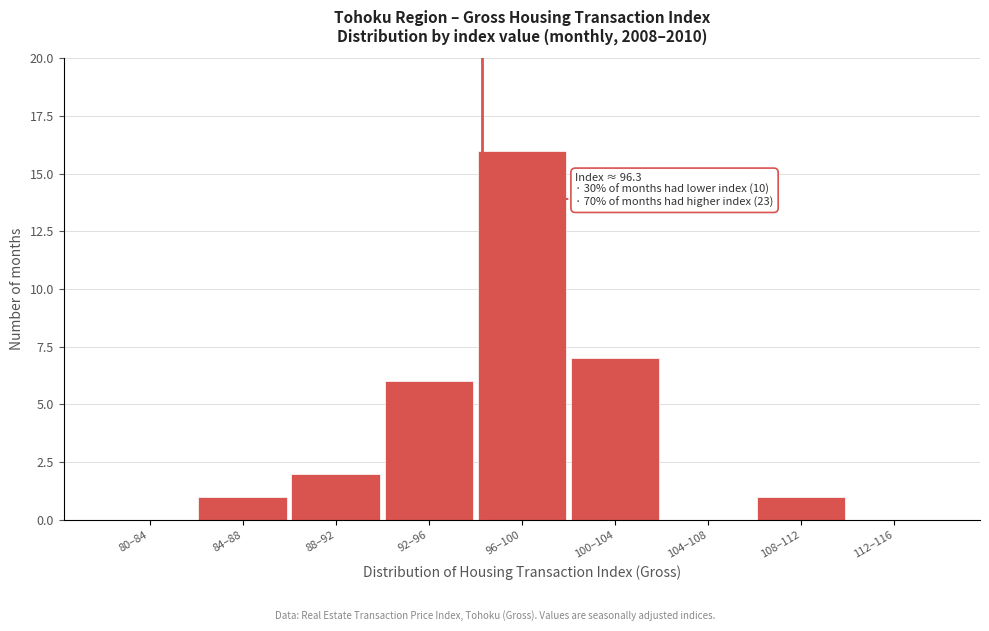

Reading left to right, extract all data points from this chart.

80–84=0	84–88=1	88–92=2	92–96=6	96–100=16	100–104=7	104–108=0	108–112=1	112–116=0